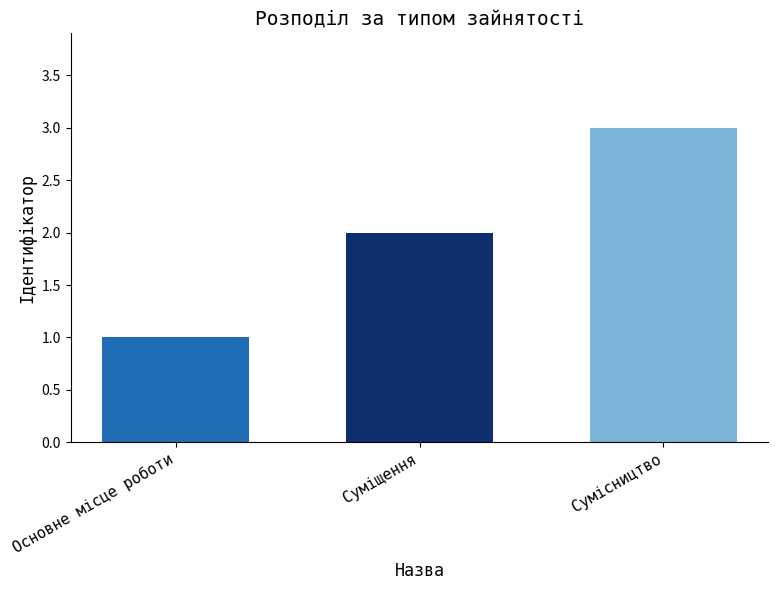

What is the average value?

2